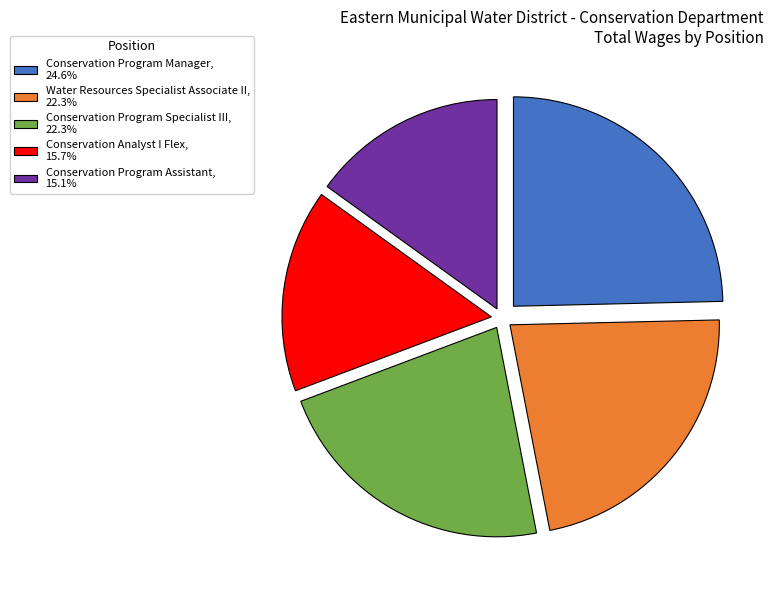

Does Conservation Program Specialist III represent more than half of the total?

No